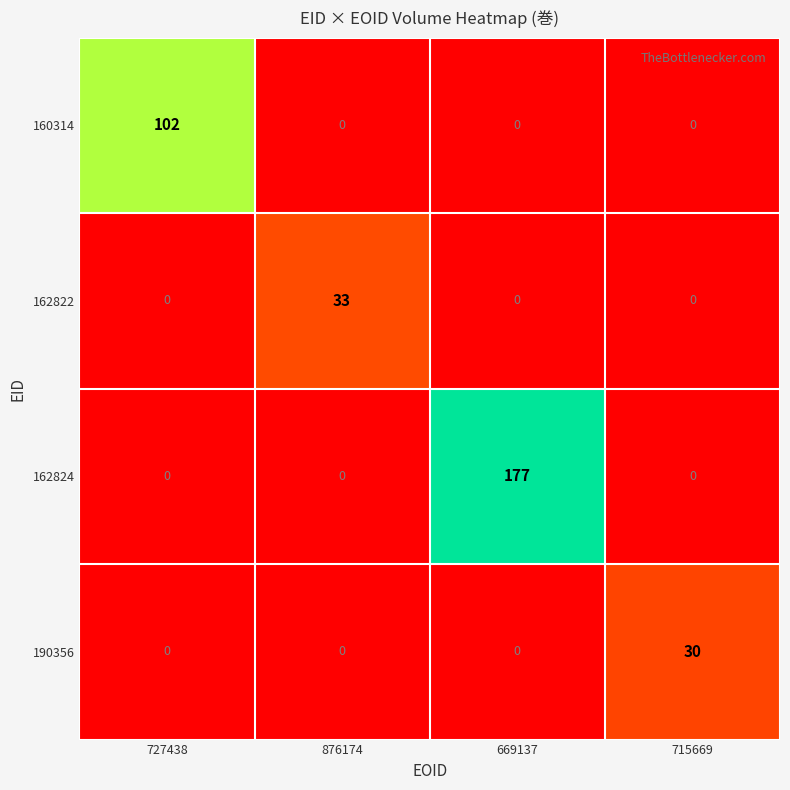

The 160314 series shows -50 at 715669. True or false?

False